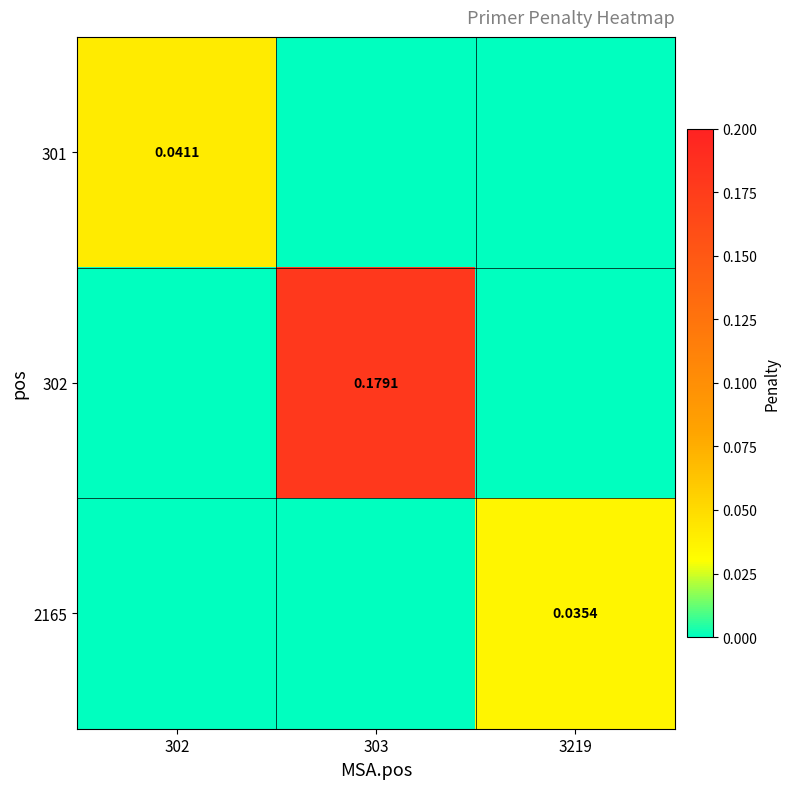

Which series has the largest range (max minus min)?

302